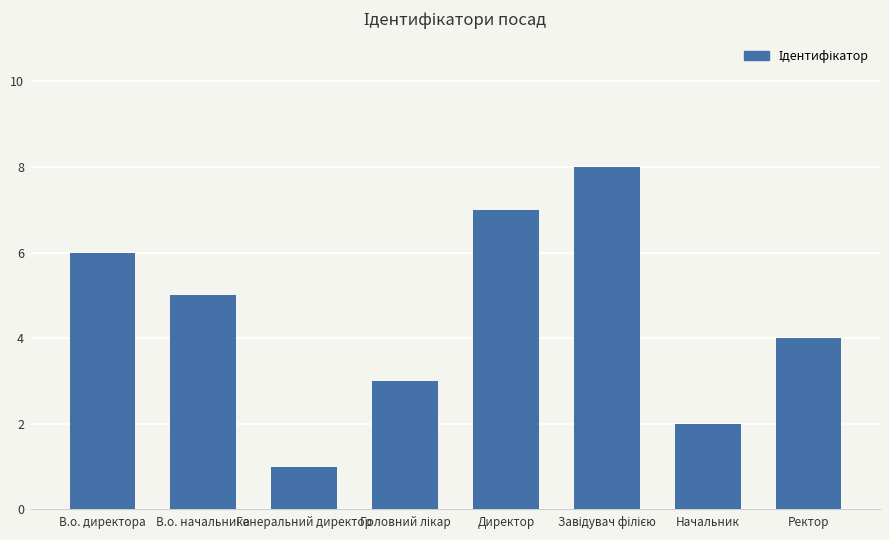

How many series are shown in this chart?

1